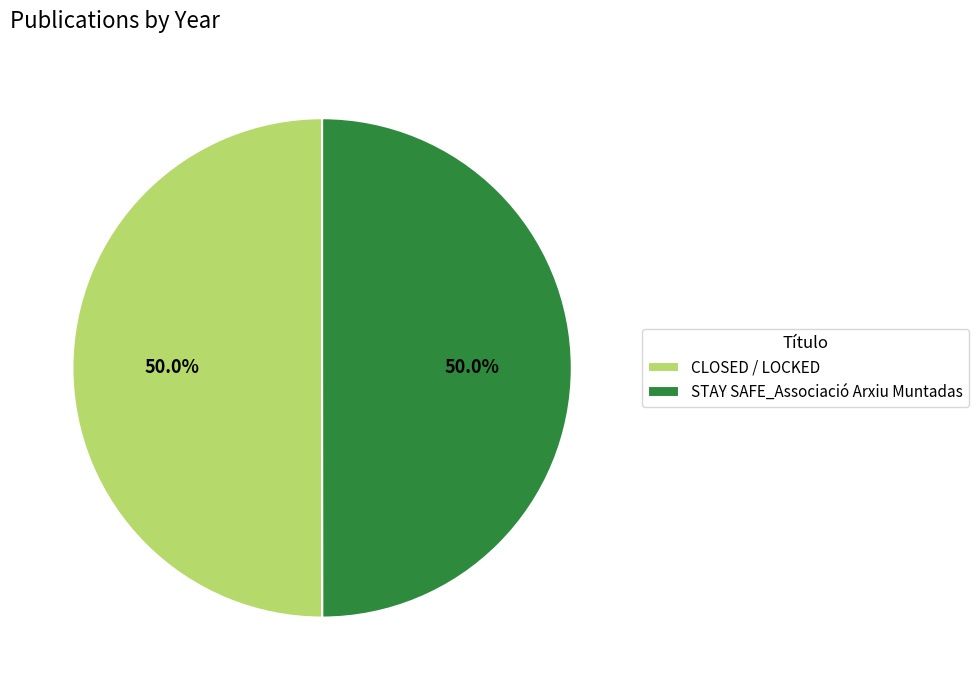

The STAY SAFE_Associació Arxiu Muntadas slice represents 36% of the pie. True or false?

False